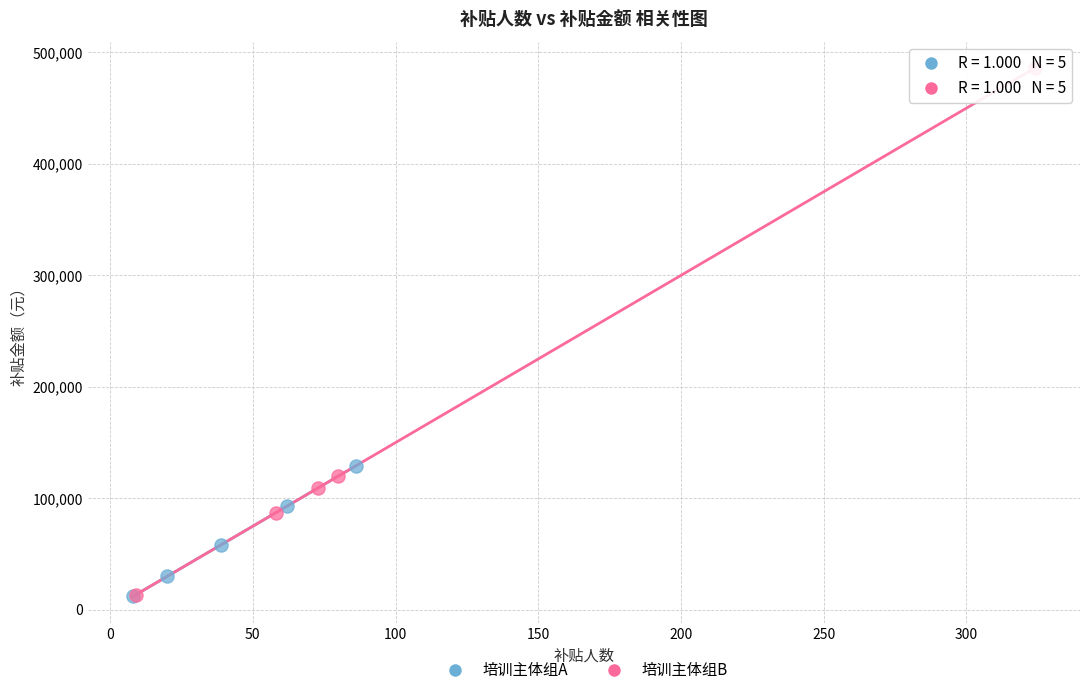

What are all the series names shown in the legend?

培训主体组A, 培训主体组B